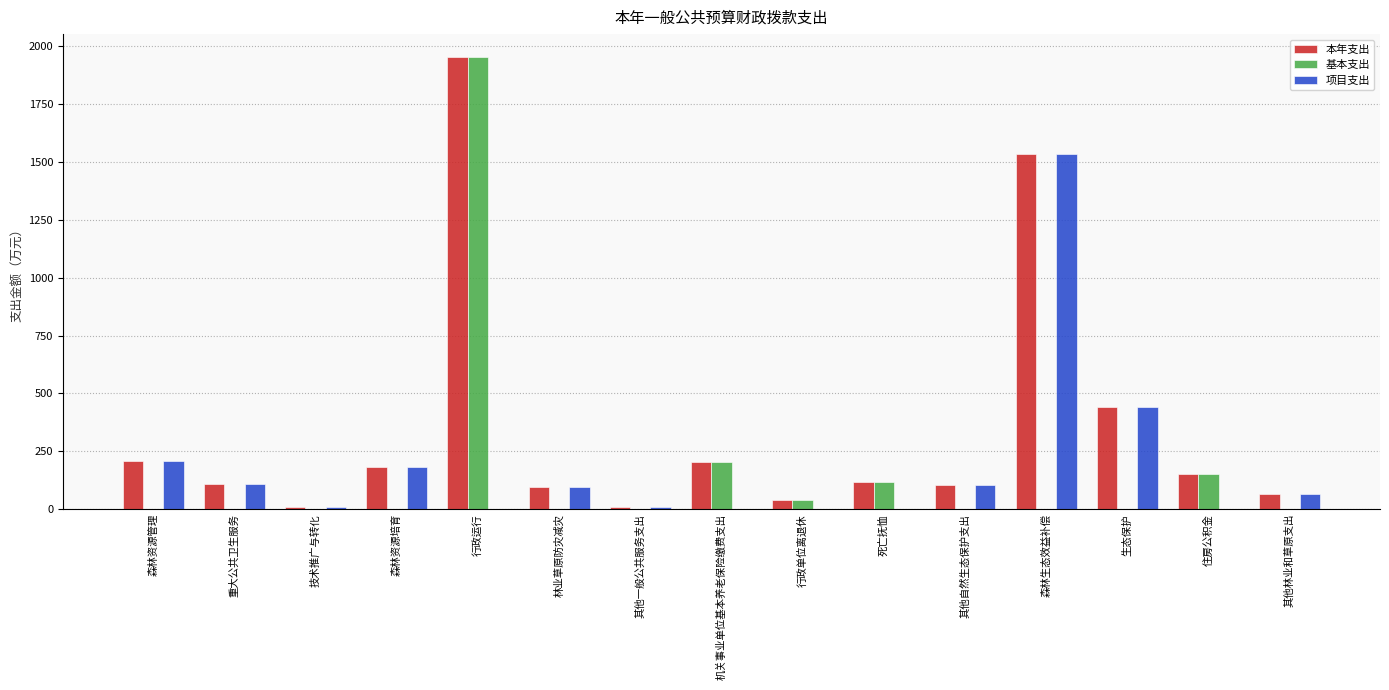

How many data points does each series have?

15